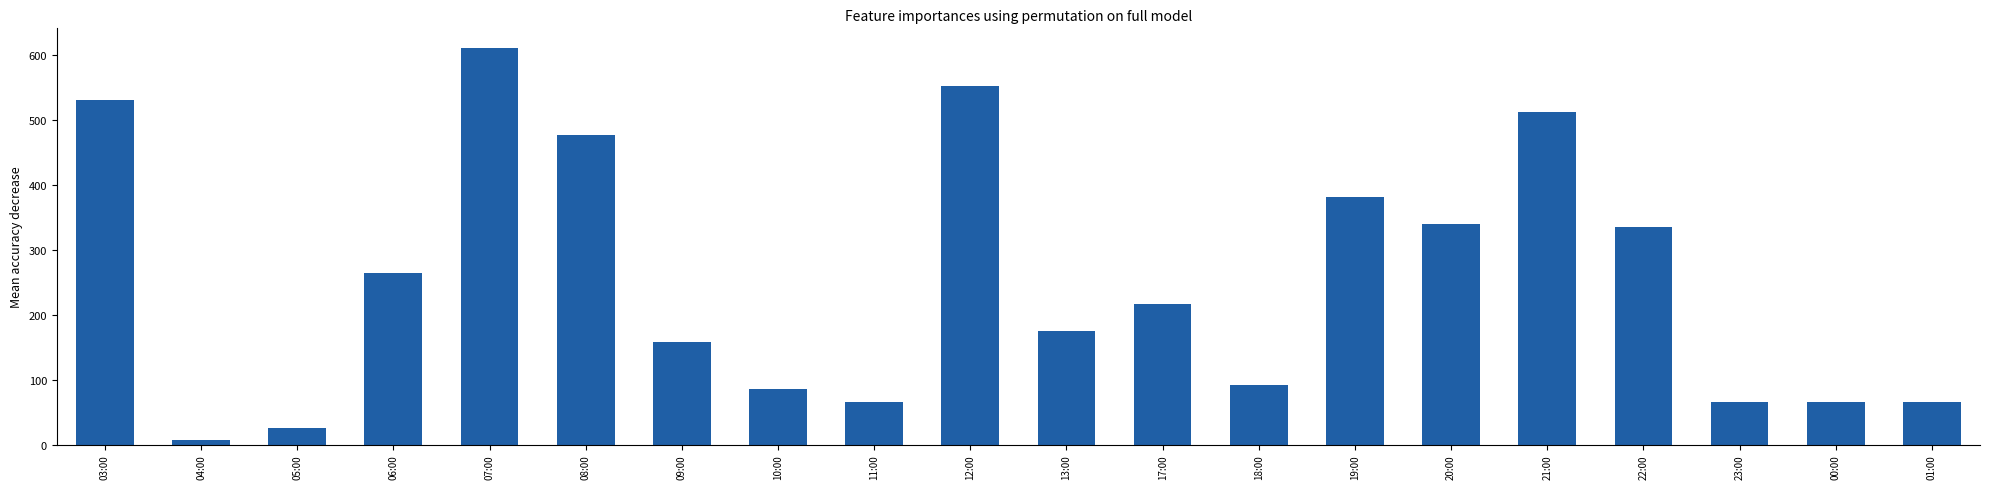

What is the sum of all values?

5029